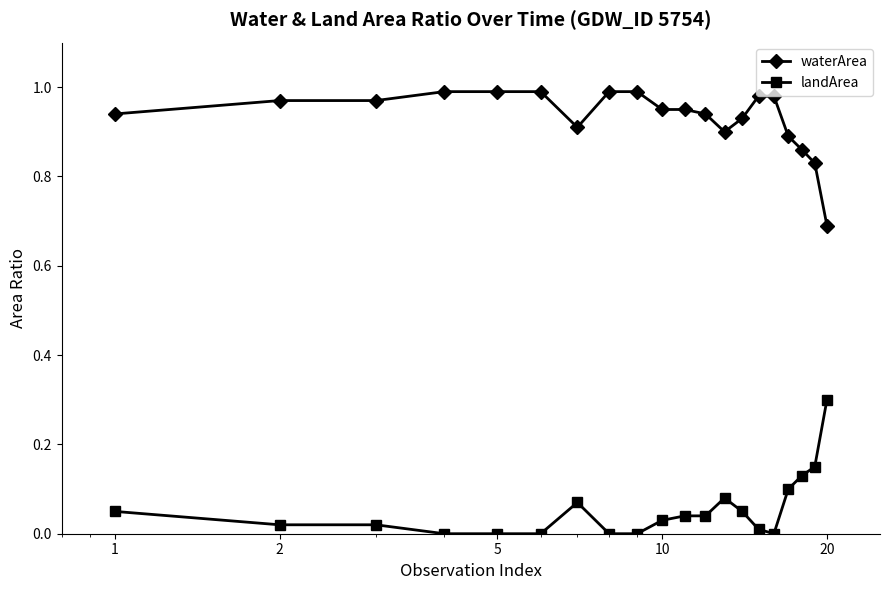

What is the difference between the maximum and minimum values in the waterArea series?

0.3